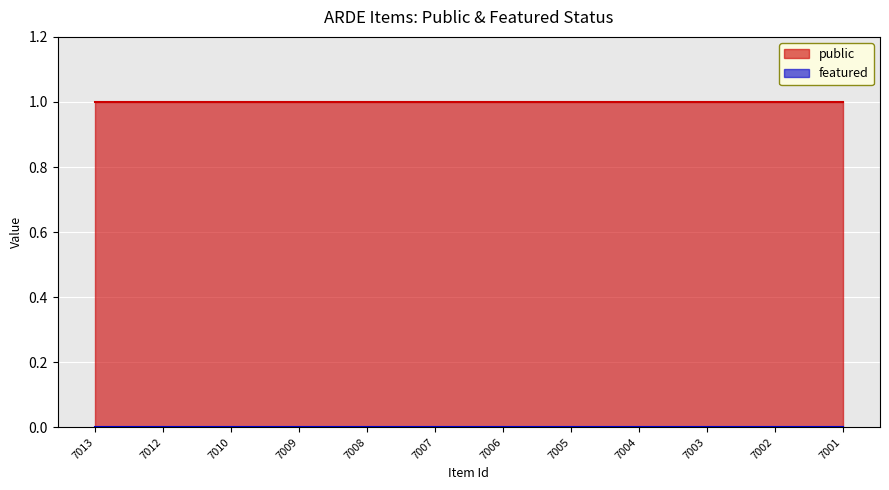

Reading left to right, transcribe all the data shown in this chart.

public: 1	1	1	1	1	1	1	1	1	1	1	1
featured: 0	0	0	0	0	0	0	0	0	0	0	0